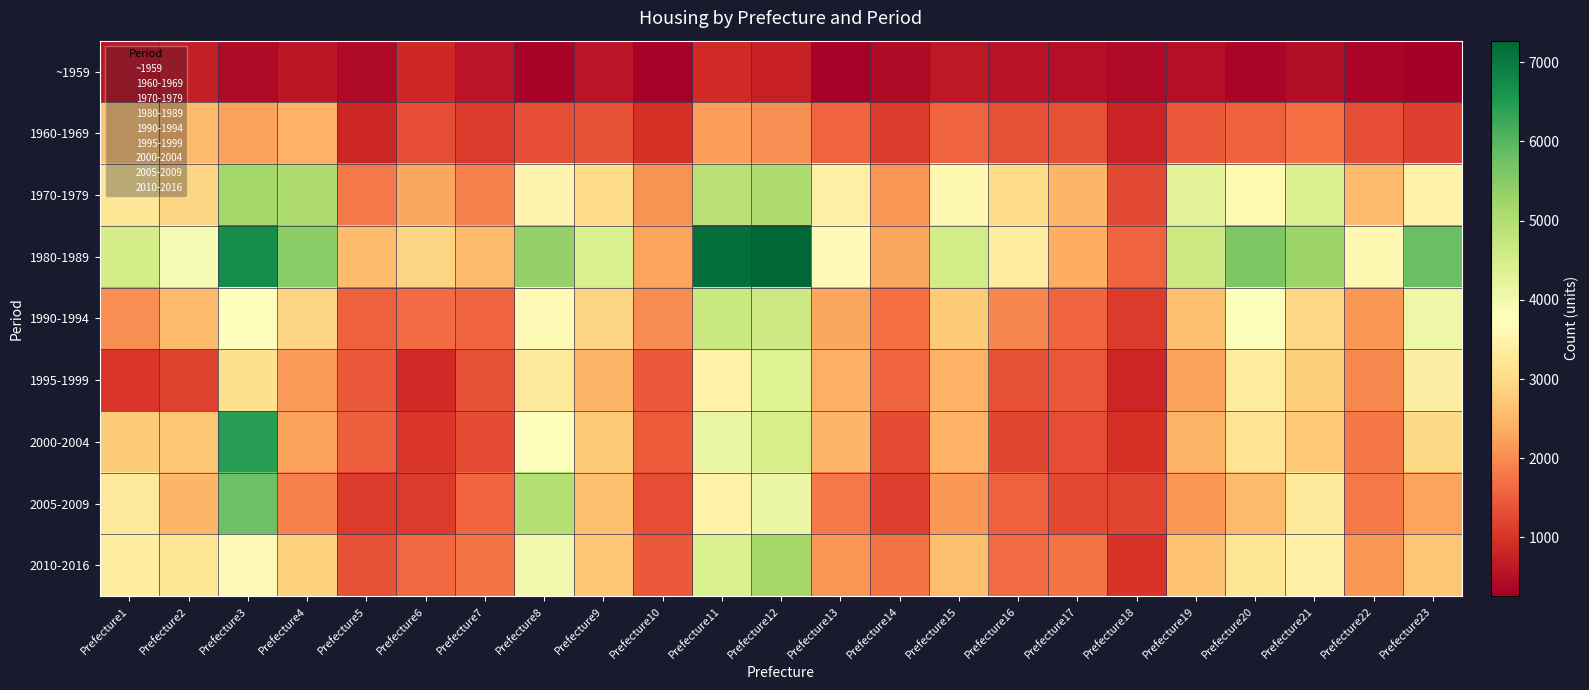

At which category does the chart reach its peak across all series?

Prefecture12